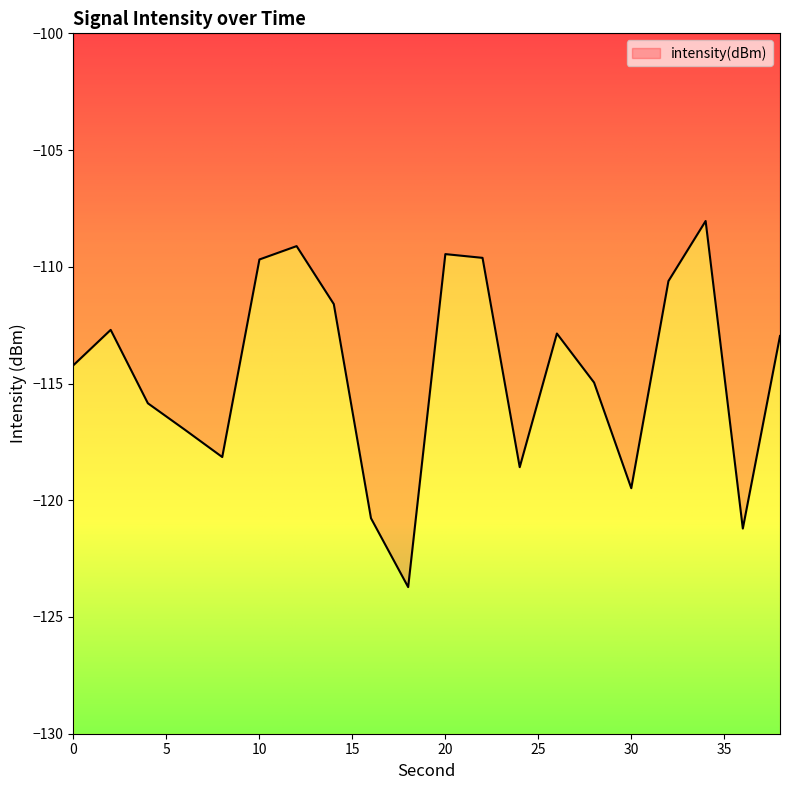

What is the smallest value displayed?

-123.7